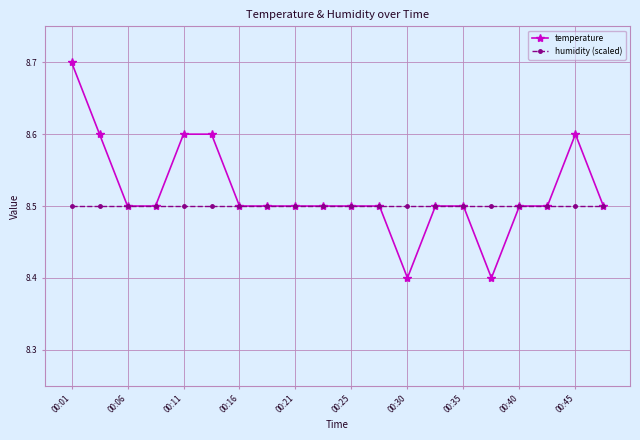

Count the number of categories in the chart.

20